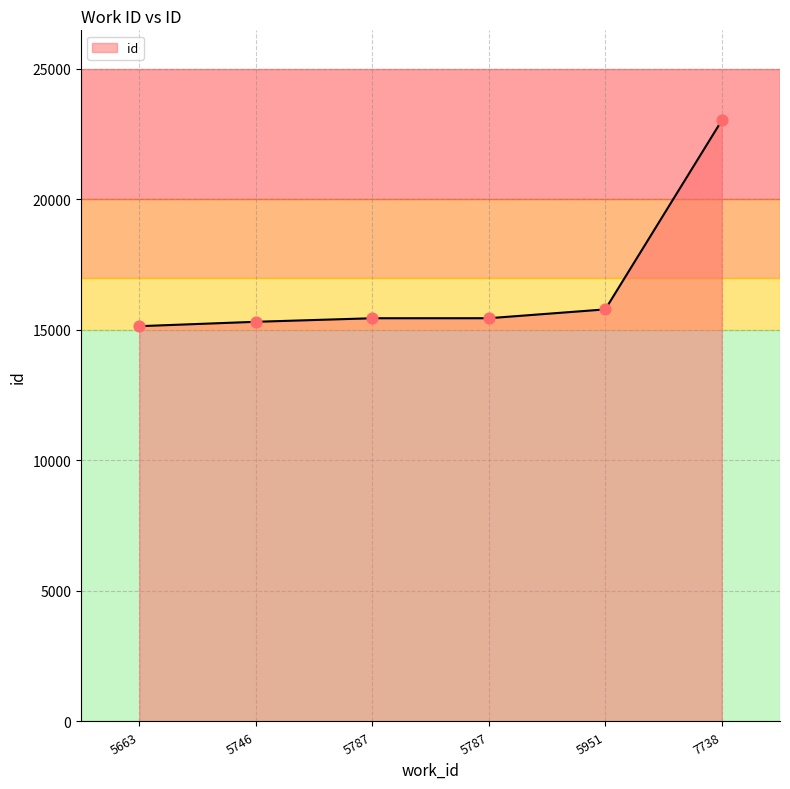

What is the change in value from 5746 to 5787?

+137